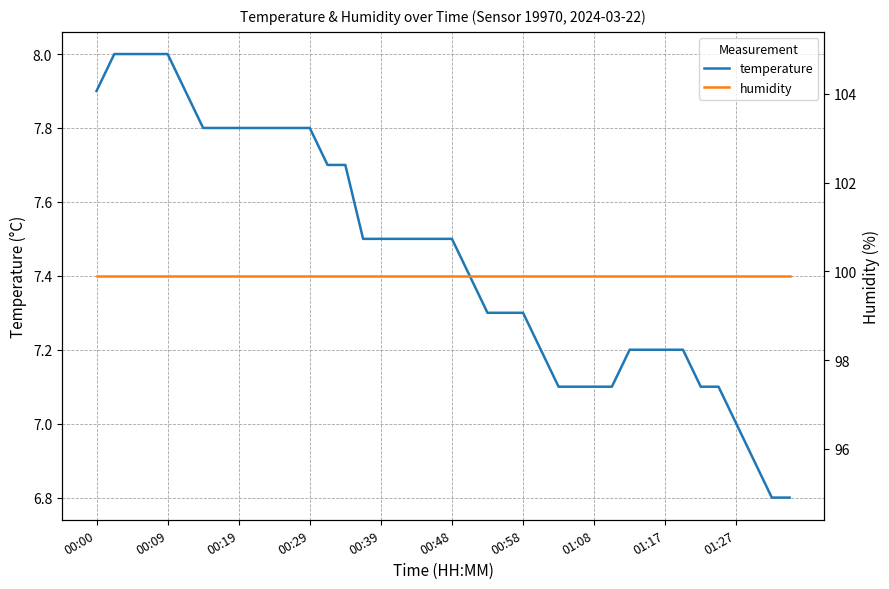

What is the minimum value for temperature?

6.8